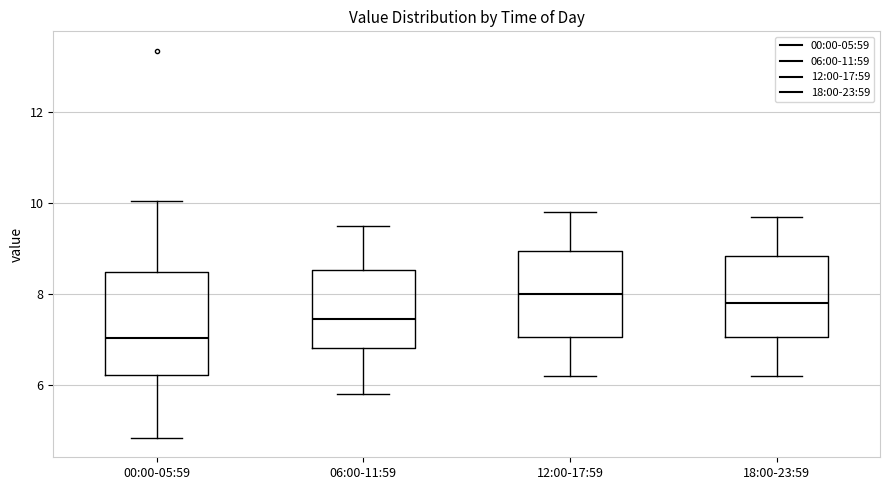

Which box is the tallest, from its lower edge to its upper edge?

00:00-05:59